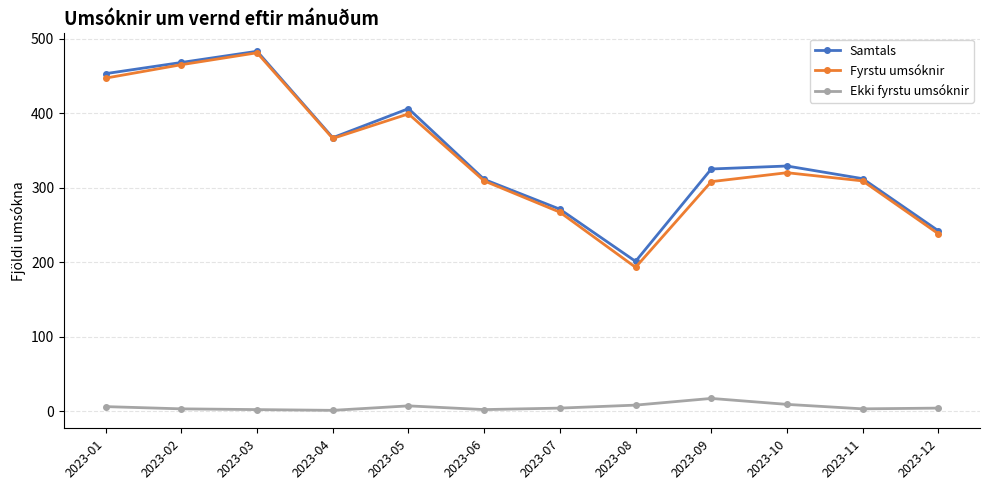

How many interior local valleys does the Fyrstu umsóknir series have?

2